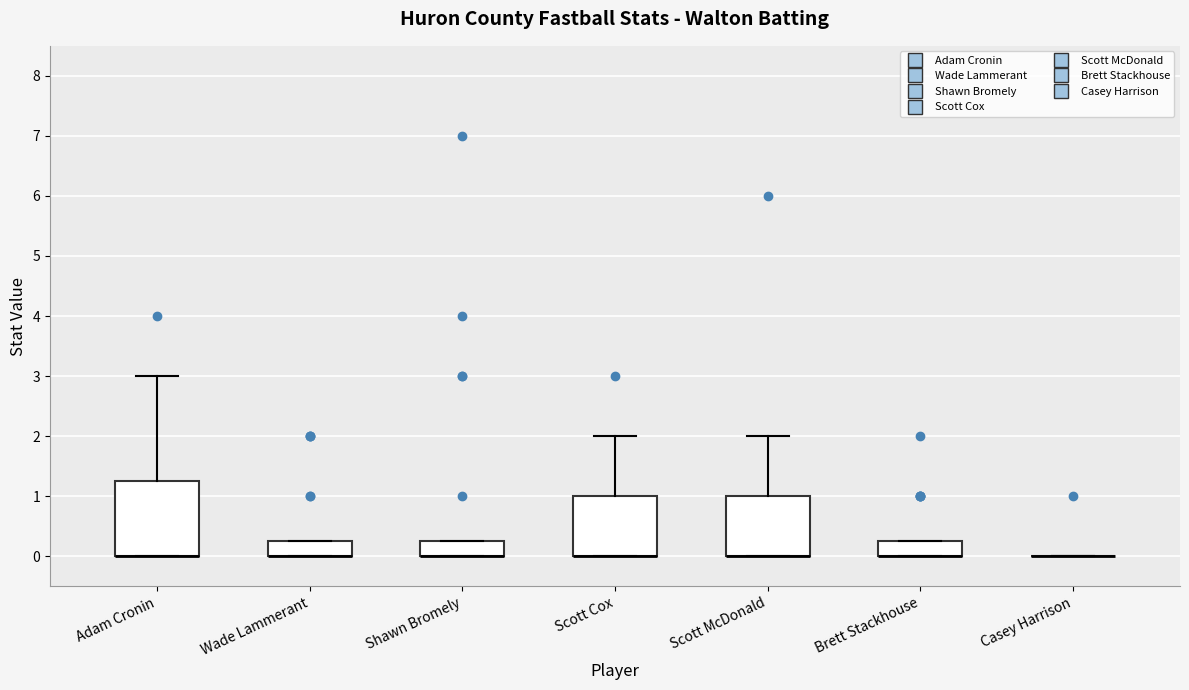

Which box is the tallest, from its lower edge to its upper edge?

Adam Cronin